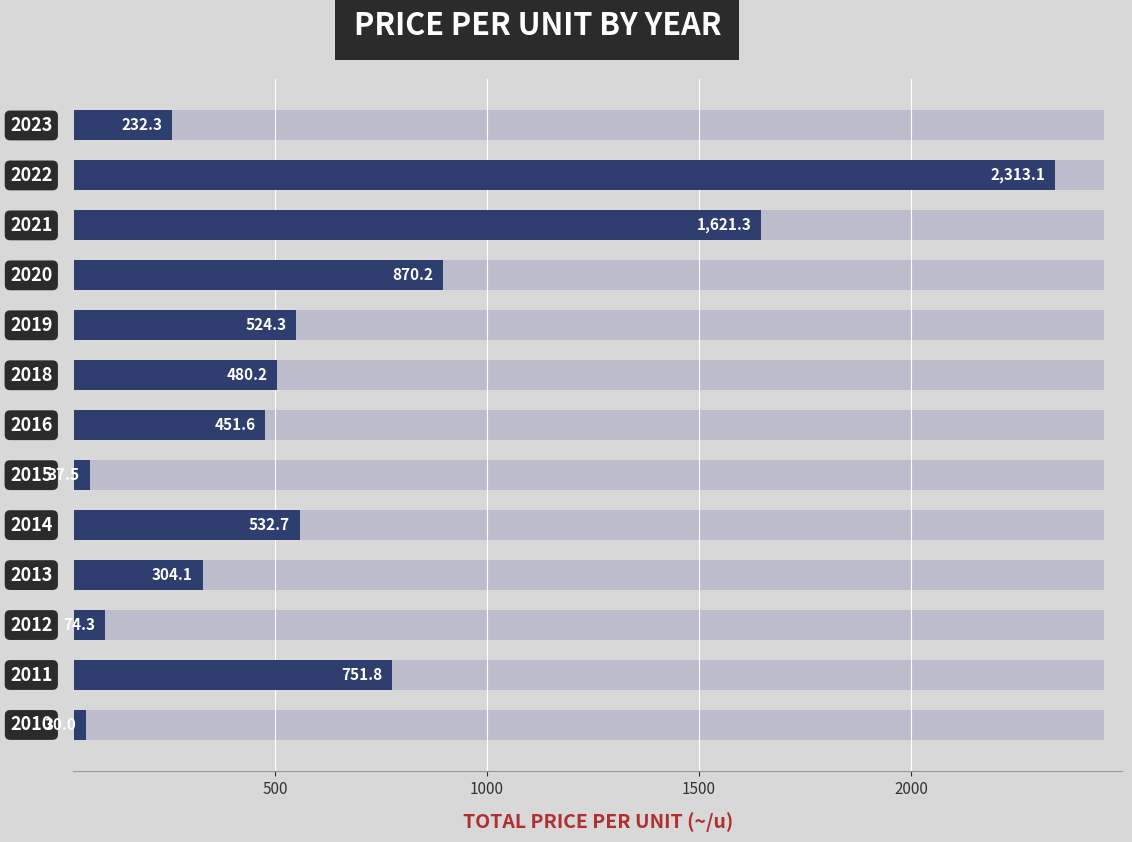

What is the difference between the maximum and minimum values?

2283.1